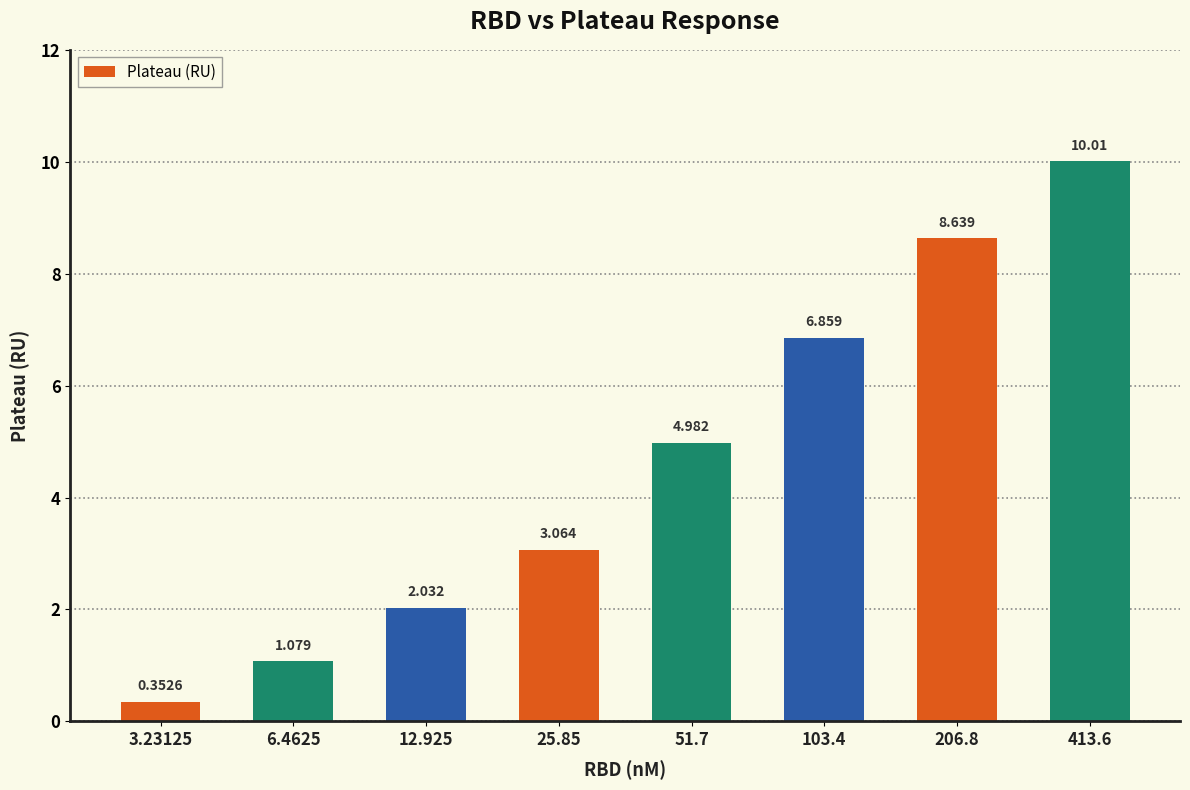

Reading left to right, what are all the values shown in this chart?

3.23125=0.4	6.4625=1.1	12.925=2.0	25.85=3.1	51.7=5.0	103.4=6.9	206.8=8.6	413.6=10.0